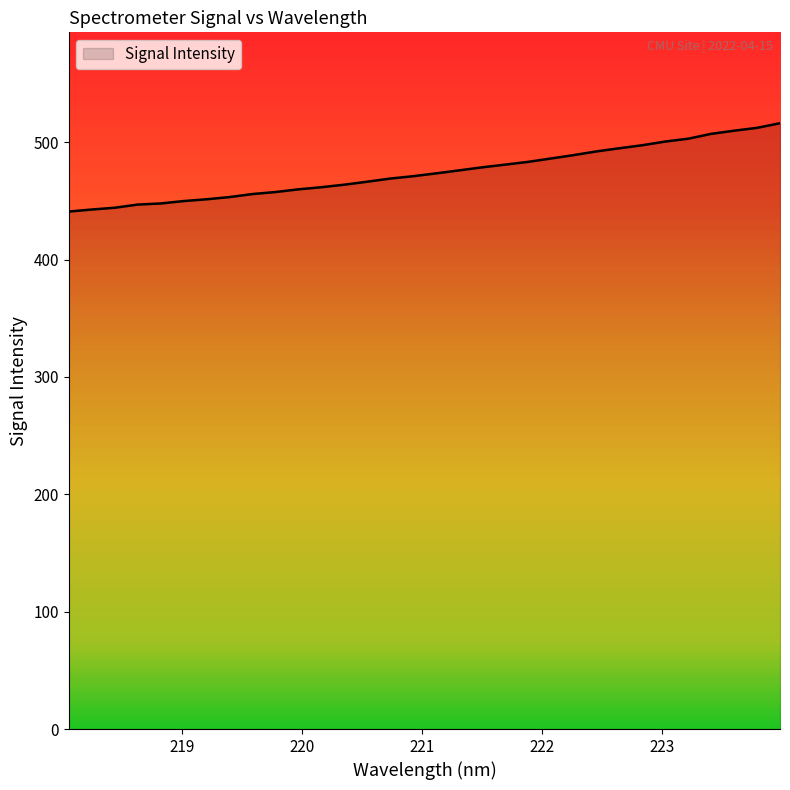

What is the maximum value shown in the chart?

516.2